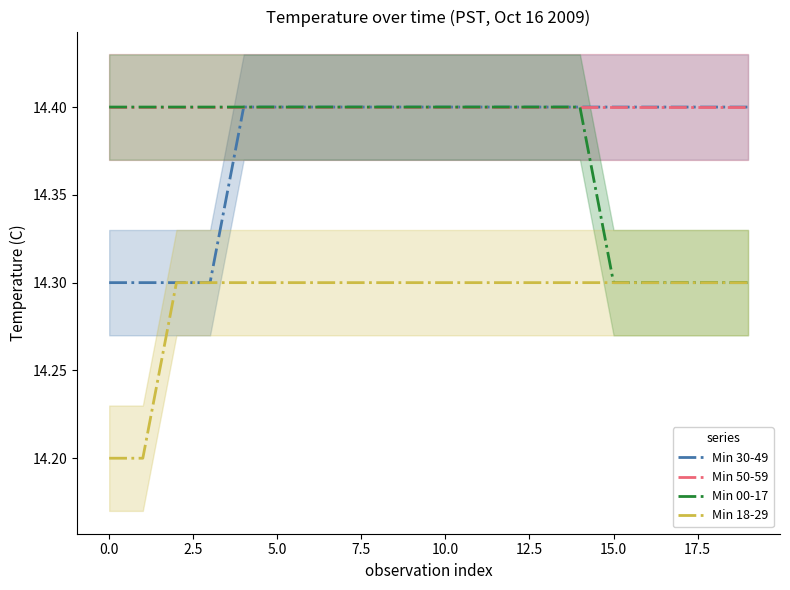

What is the average value of the Min 30-49 series?

14.4